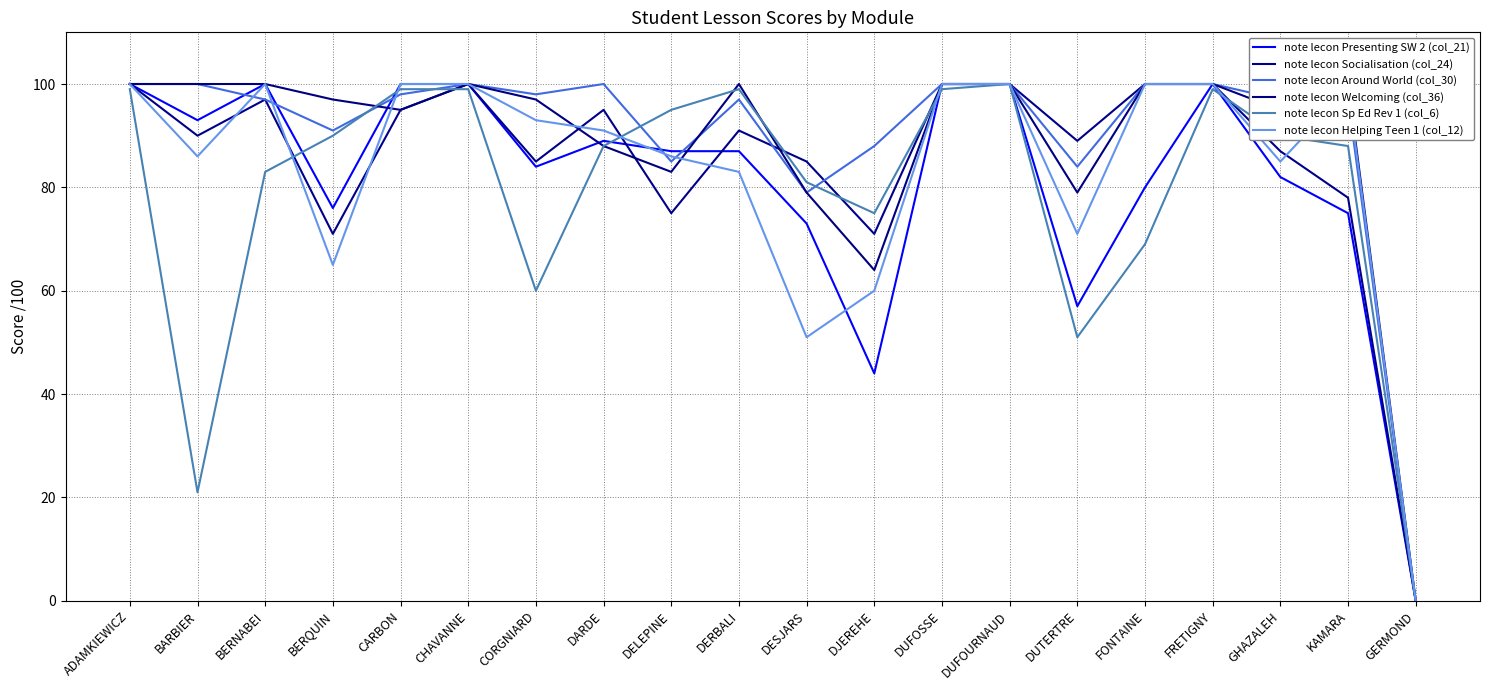

Is the value of note lecon Around World (col_30) at FONTAINE greater than the value of note lecon Socialisation (col_24) at DUFOURNAUD?

No